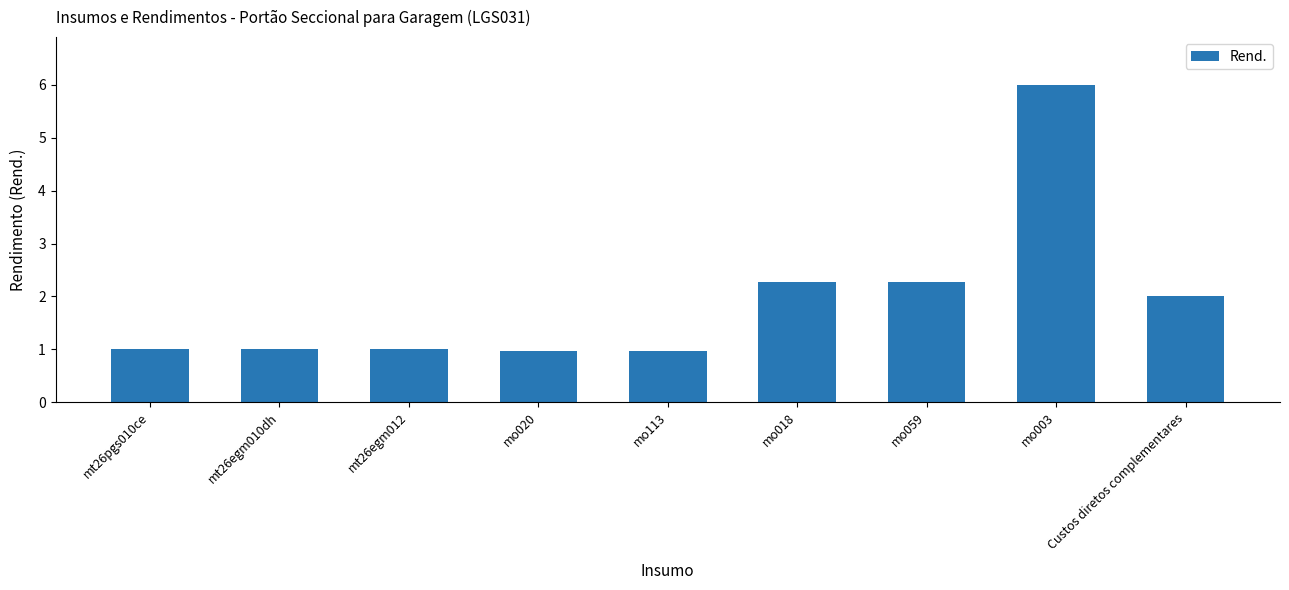

What is the maximum value shown in the chart?

6.0